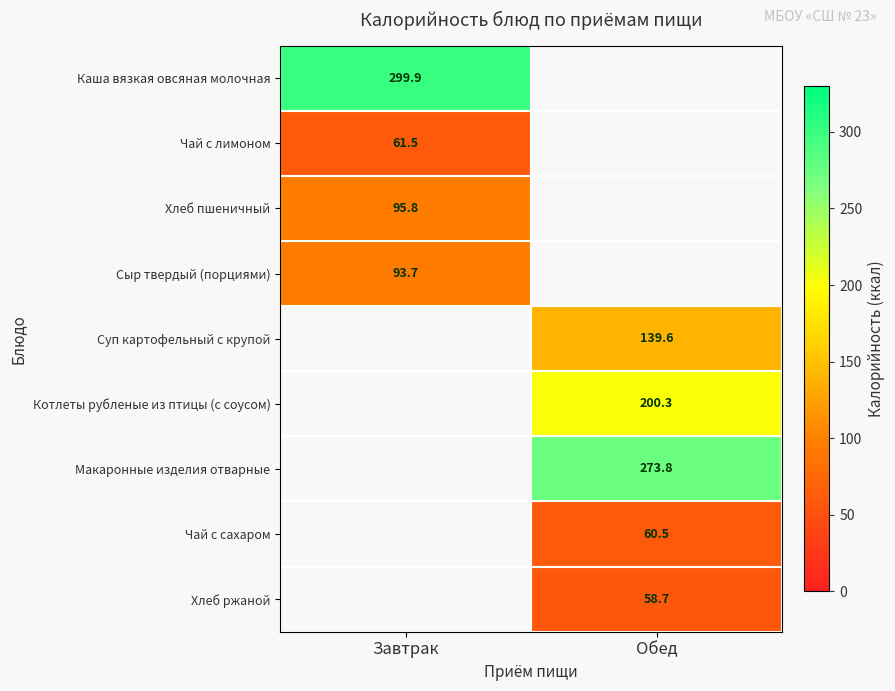

At which label does Макаронные изделия отварные reach its peak?

Завтрак